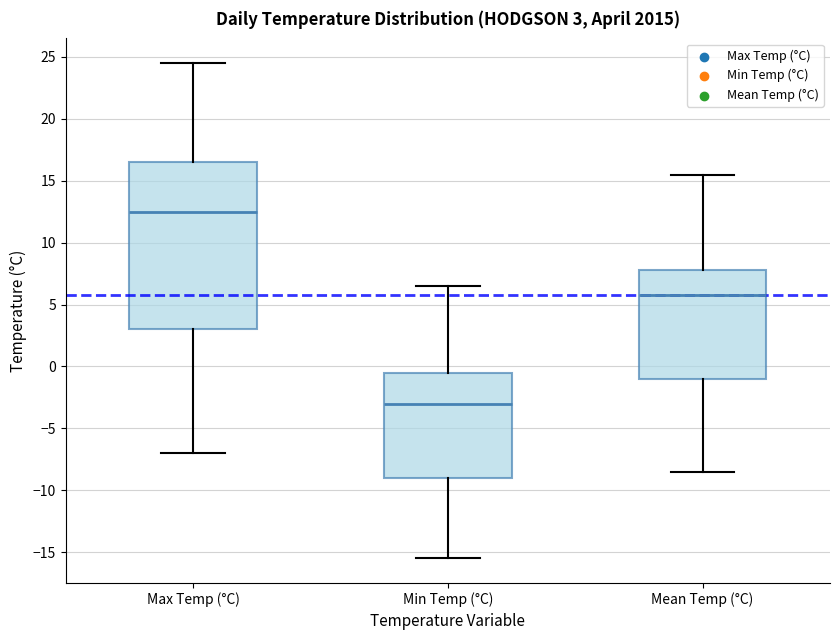

Which box has the highest median line?

Max Temp (°C)